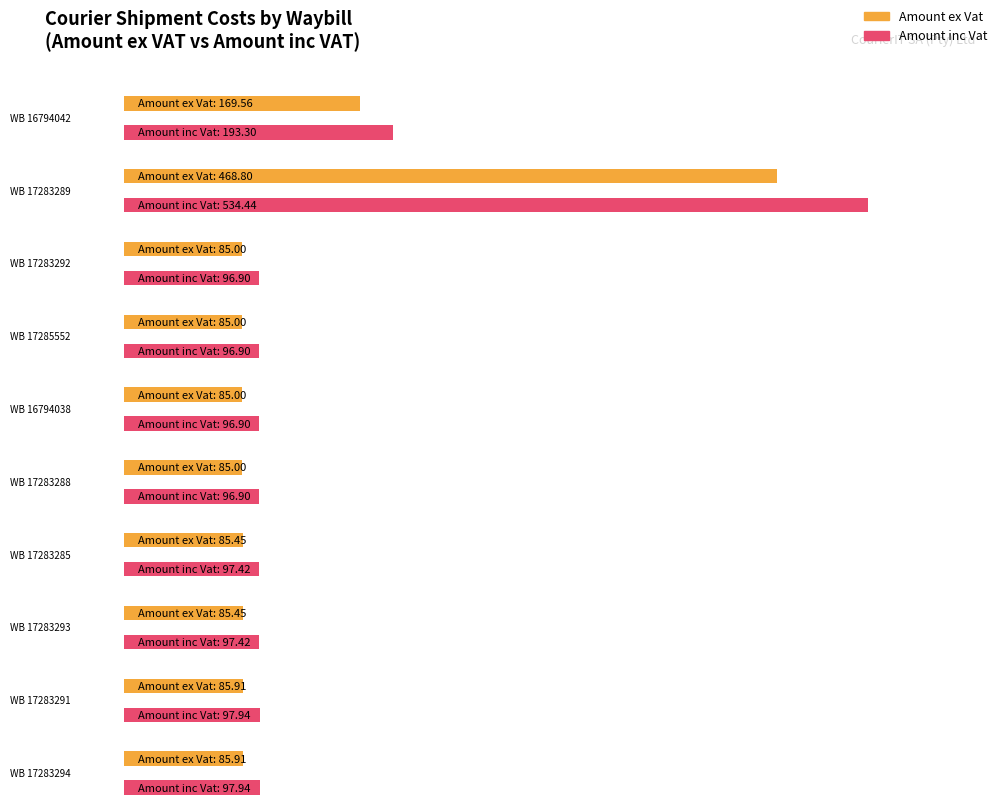

True or false: Amount ex Vat has a value of 53.0 at 16794042.

False